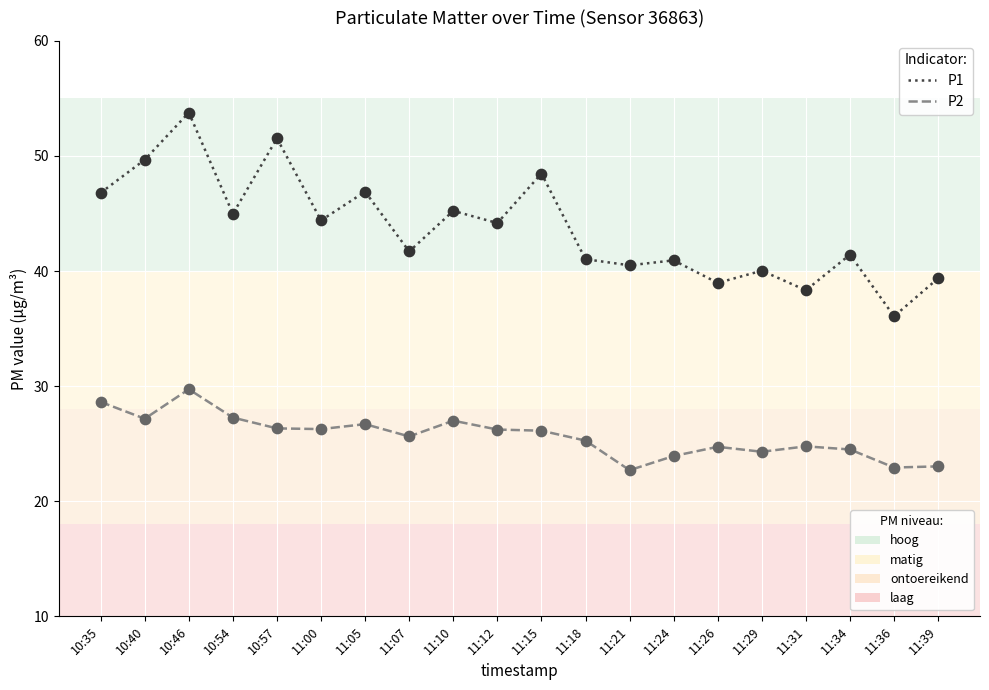

What is the spread (max minus min) of values at 11:07?

16.1